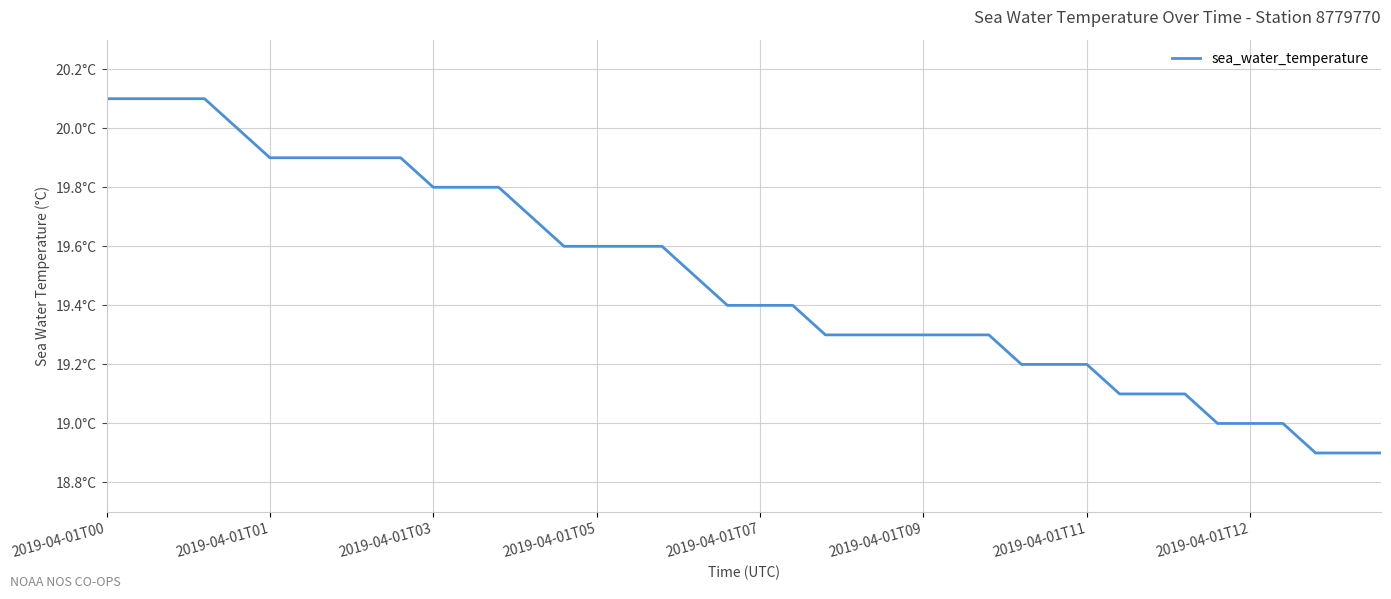

Does the chart display data point markers on the line(s)?

No